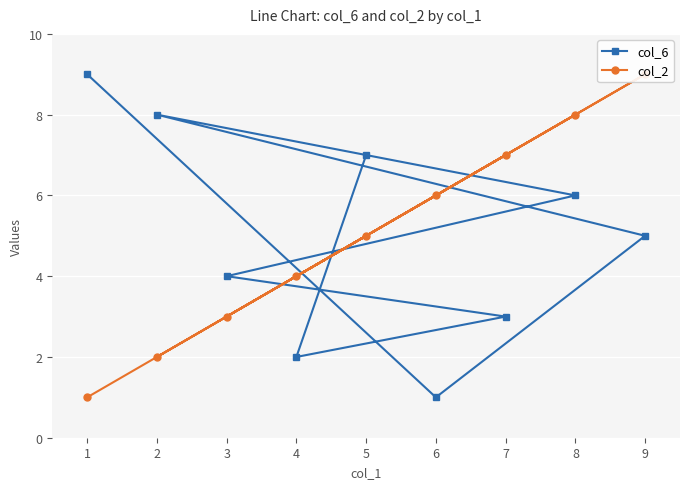

Is it true that col_2 equals 1 at 3?

False